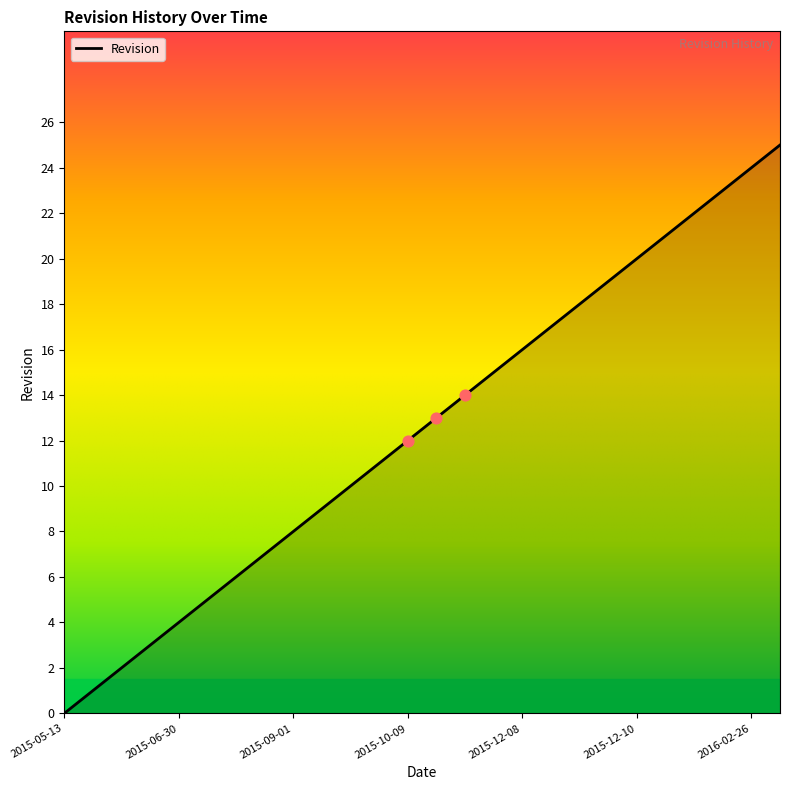

What is the difference between the maximum and minimum values?

25